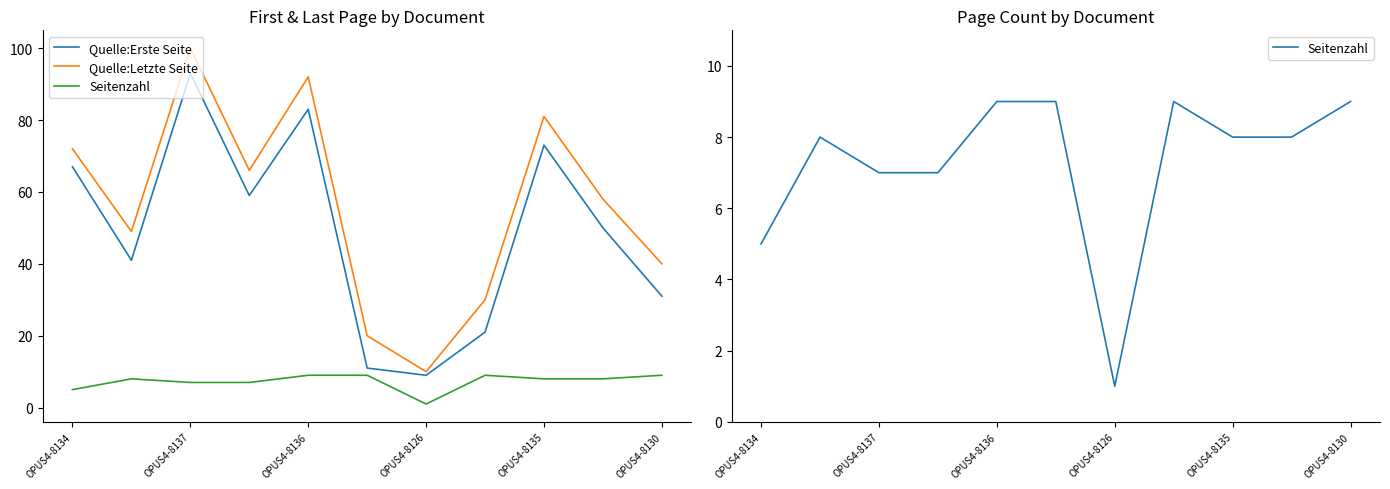

Which has a higher value, 7 or 9?

9